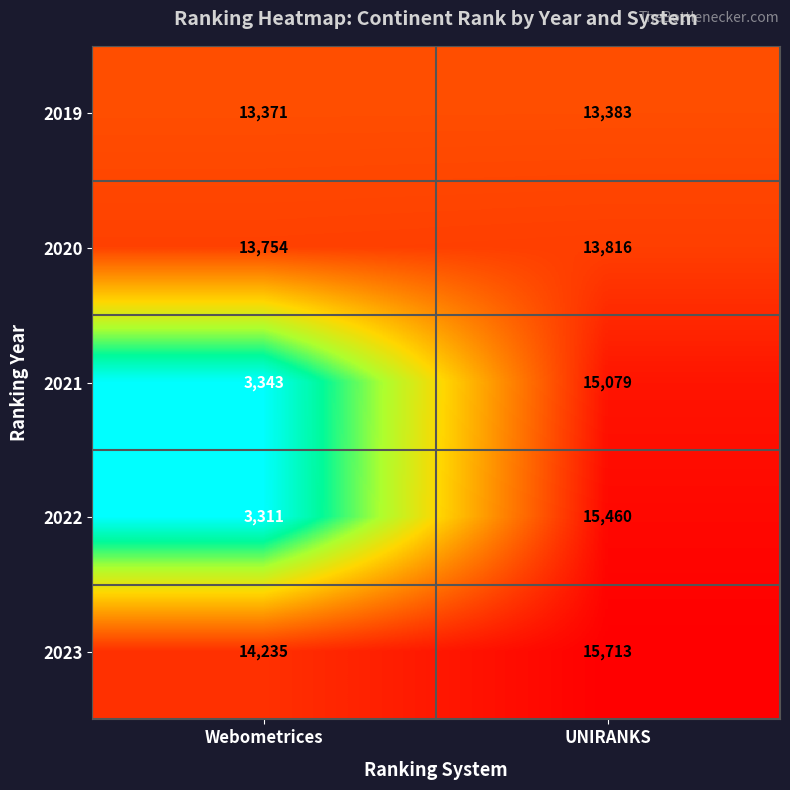

Count the number of data series in this chart.

5